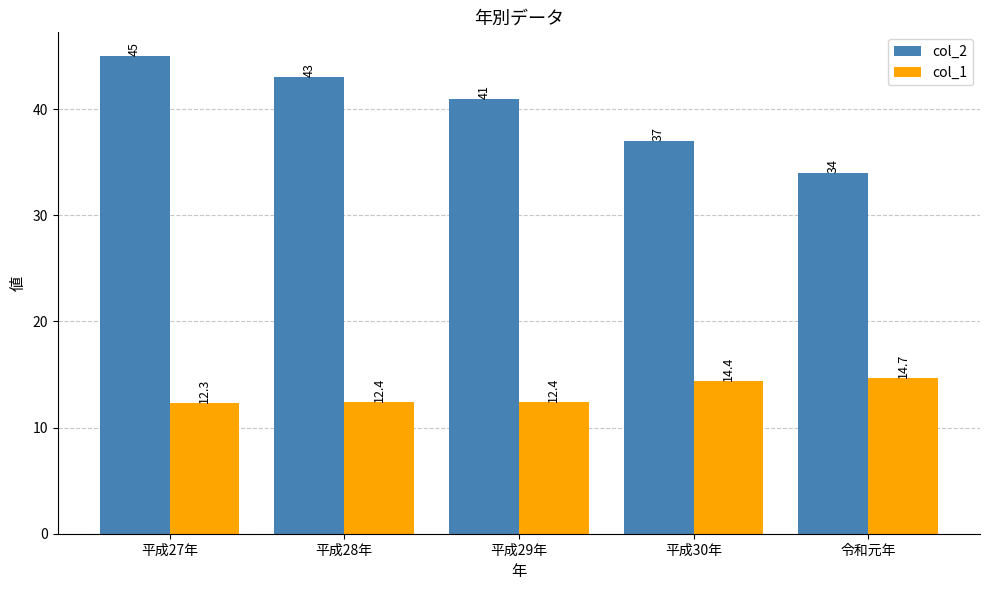

The value of col_2 at 平成27年 is 59.7. True or false?

False